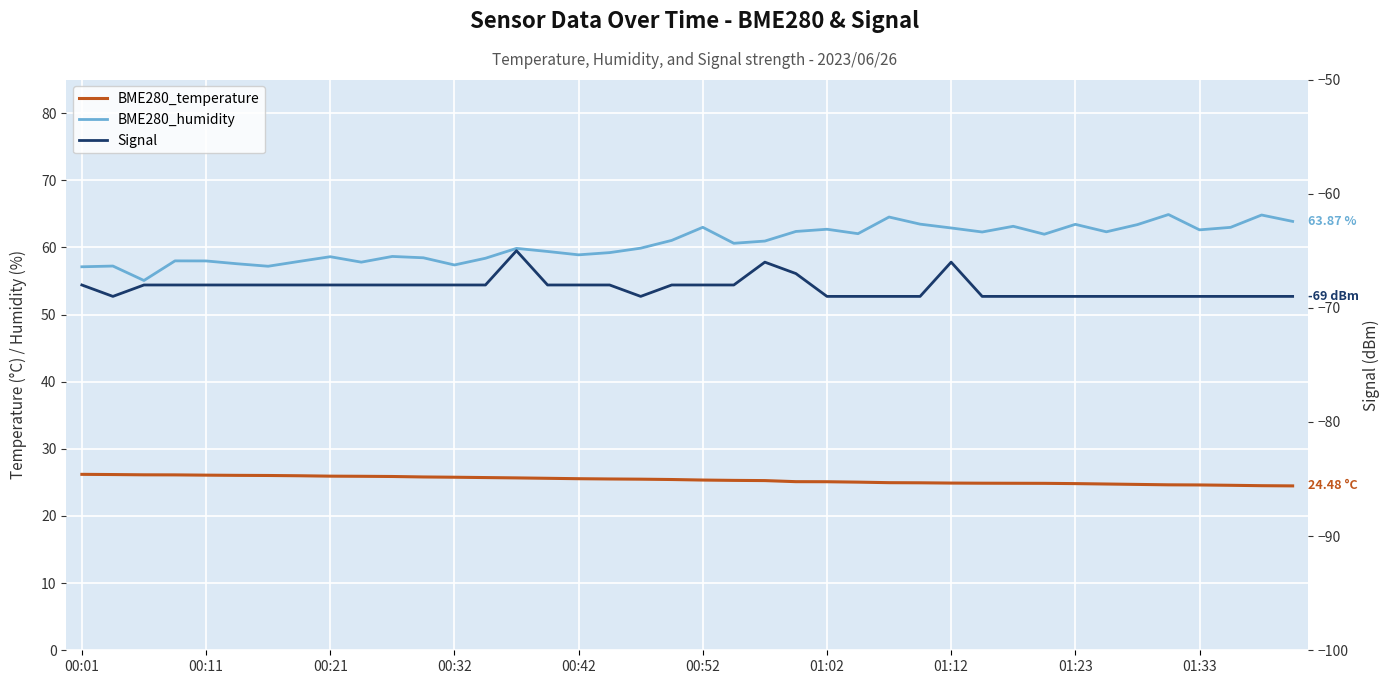

What is the sum of the Signal values at 33 and 12?

-137.0